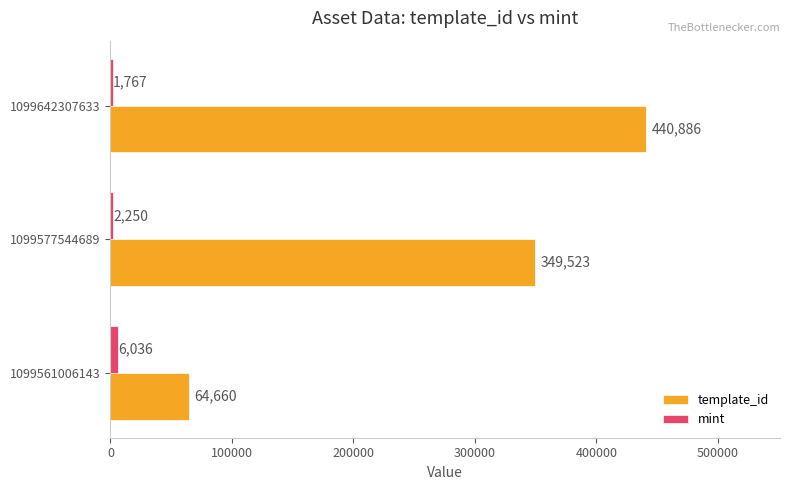

Rank the series by their maximum value, from lowest to highest.

mint, template_id